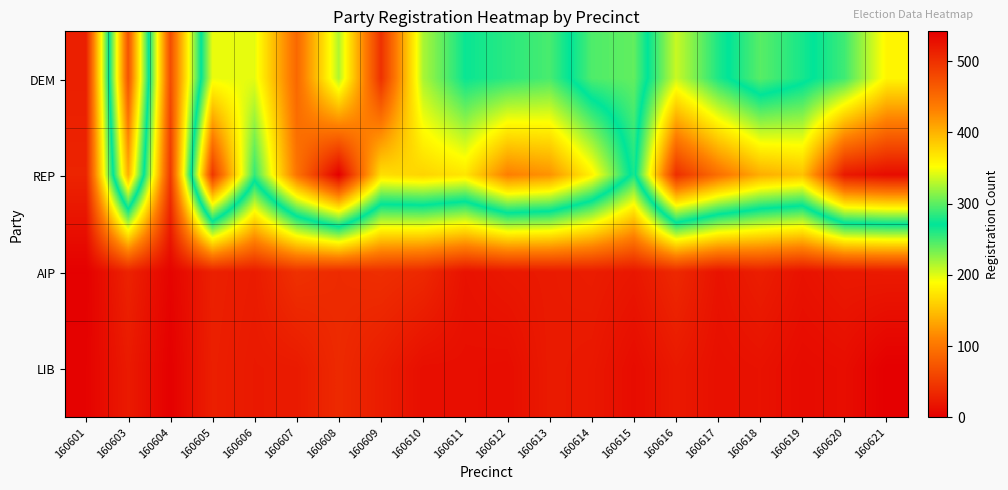

What is the spread (max minus min) of values at 160613?

398